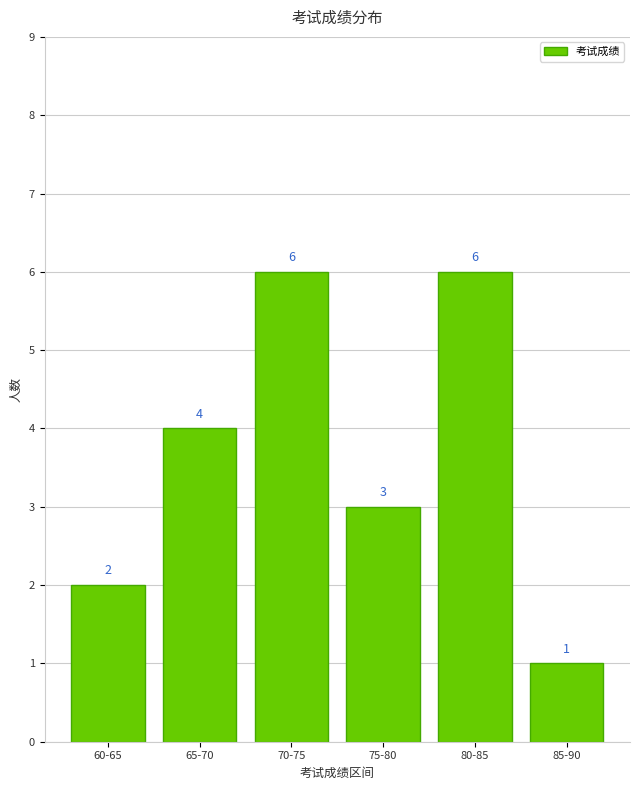

Reading right to left, what are all the values shown in this chart?

1	6	3	6	4	2